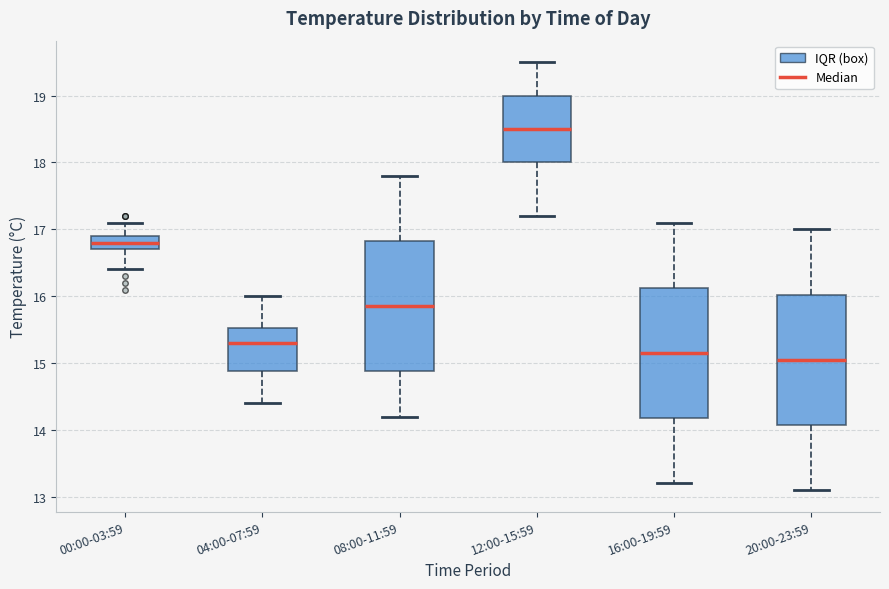

Where is the lower edge of the box for 00:00-03:59 on the y-axis? The values are not printed on the chart, so give them approximately, as read against the axis.

16.7